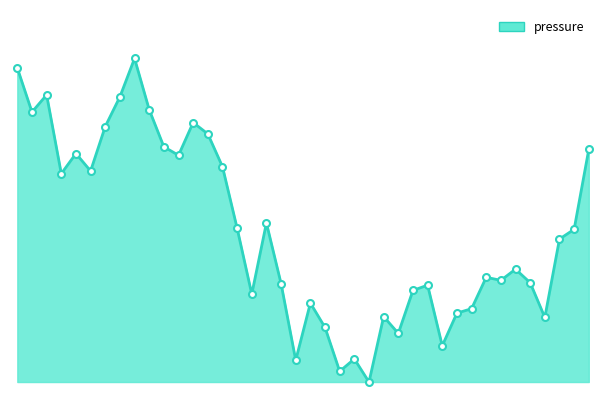

Does the chart display data point markers on the line(s)?

No